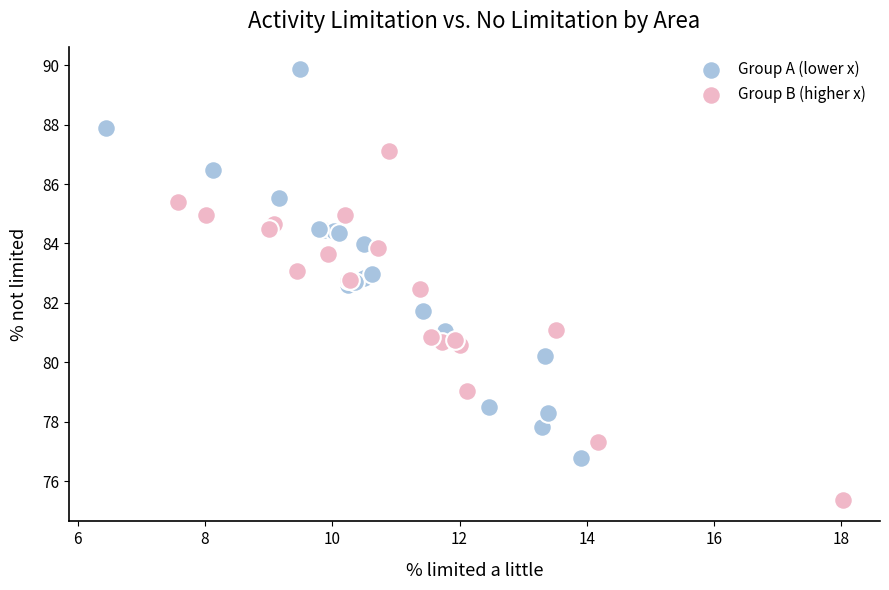

Which series contains the highest Y value?

Group A (lower x)